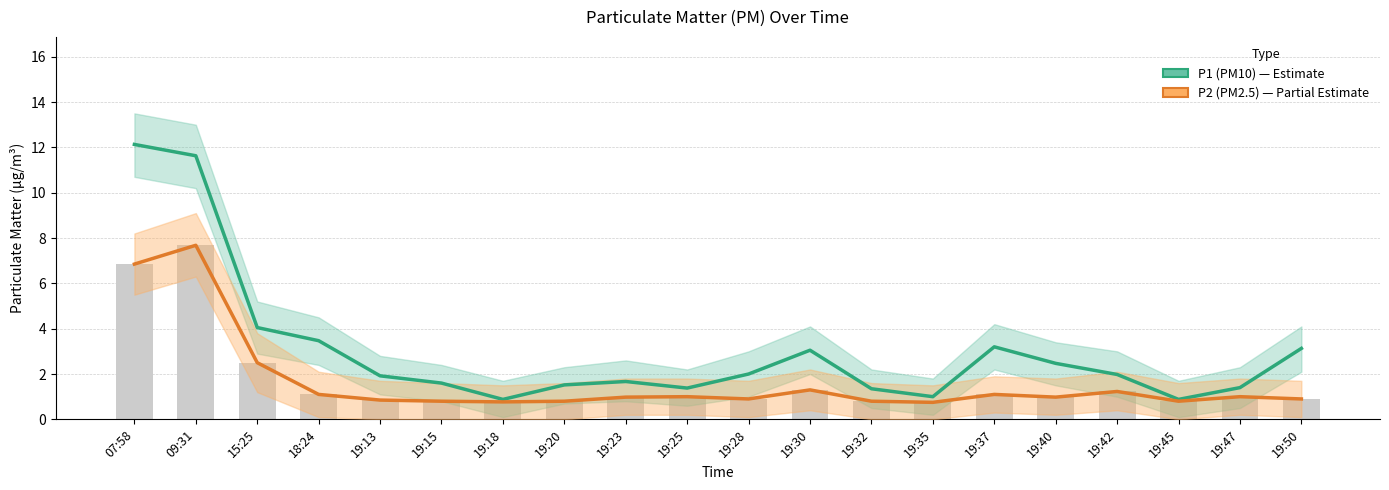

Is it true that P1 (PM10) equals 1.0 at 19:35?

True